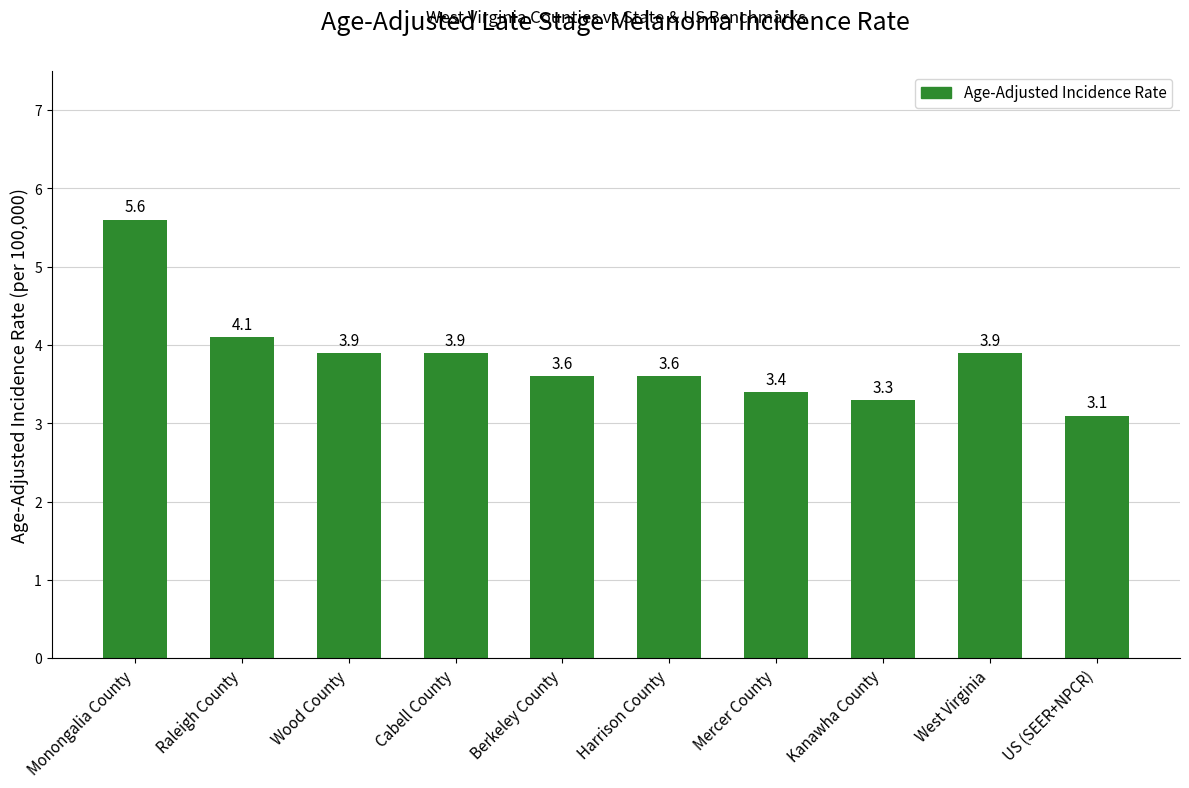

What position from the left is Mercer County?

7